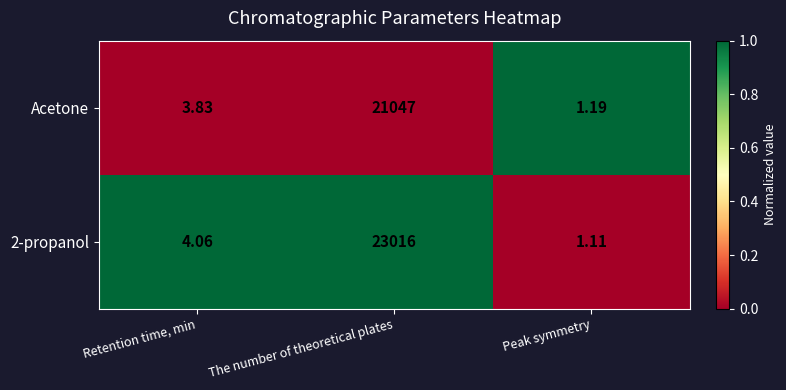

Count the number of categories in the chart.

3